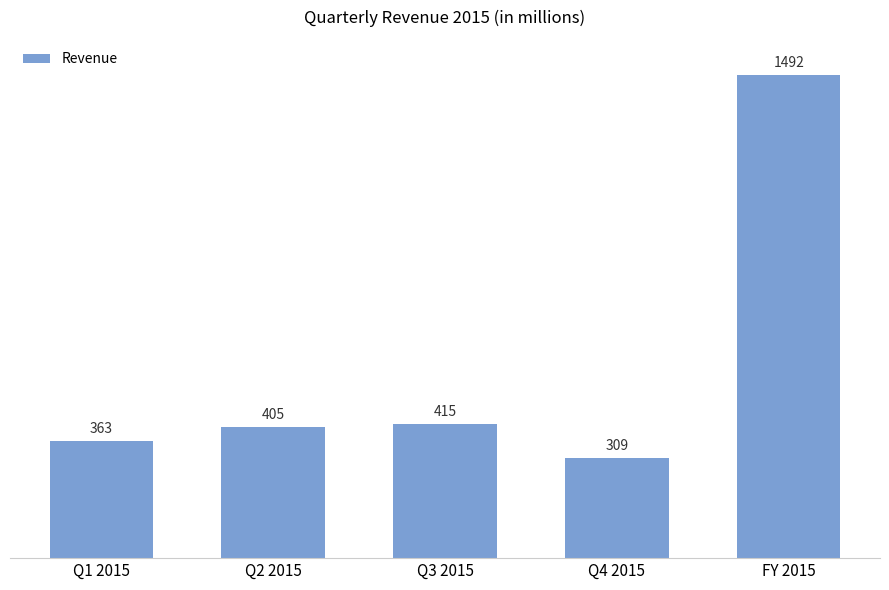

Reading right to left, what are all the values shown in this chart?

1492	309	415	405	363